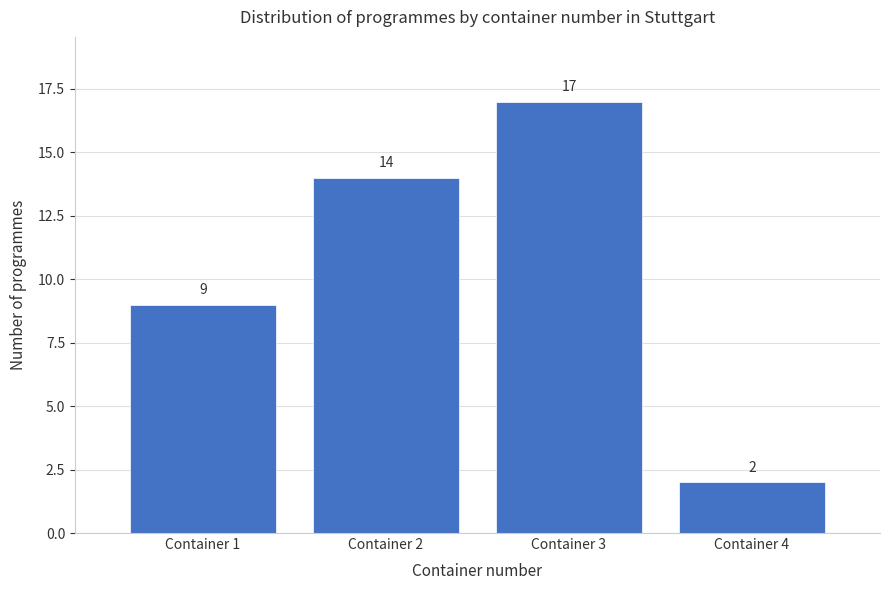

Over which range of the x-axis is the bar tallest?

2.5 to 3.5